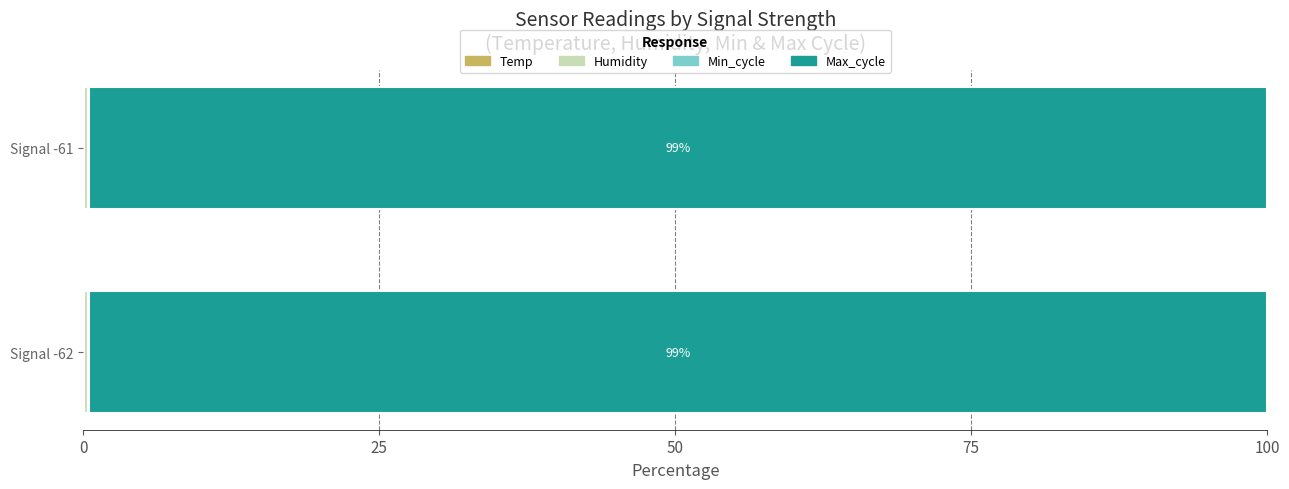

How many series are shown in this chart?

4